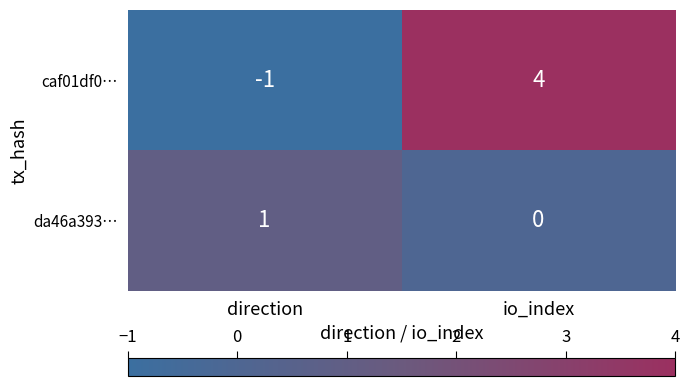

The value of da46a393… at direction is 1. True or false?

True